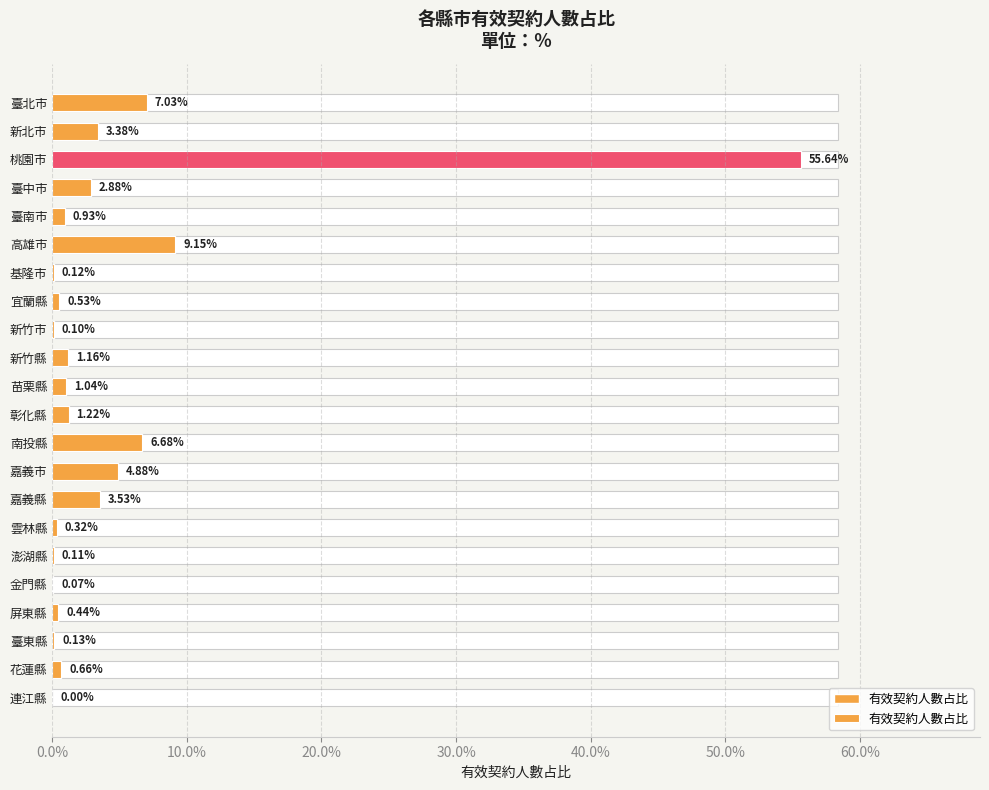

What position from the right is 澎湖縣?

6